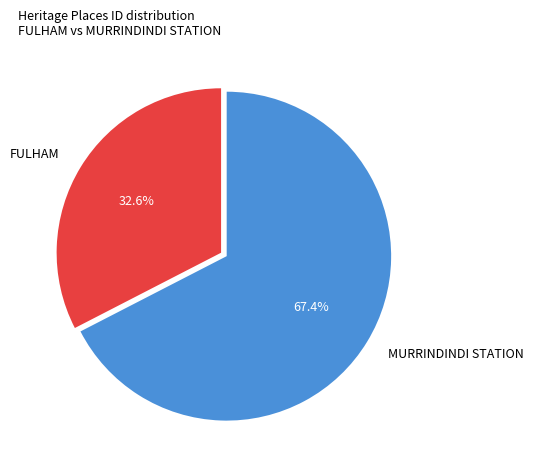

To the nearest percent, what is the difference between the largest and smallest slice percentages?

35%